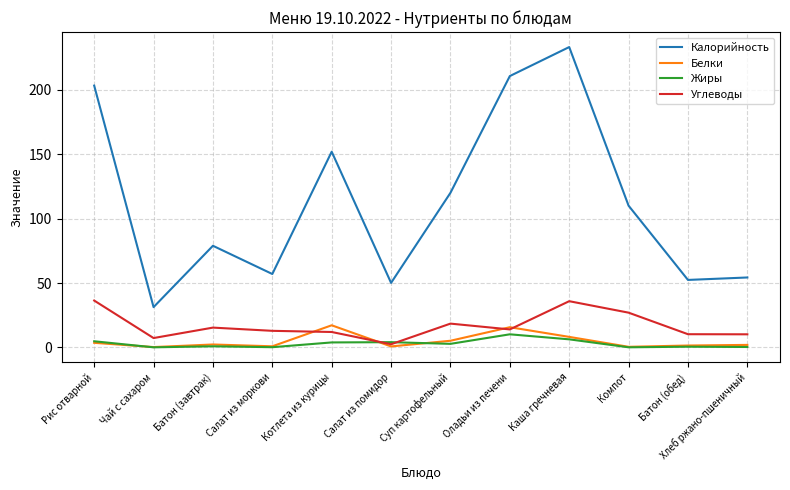

What position from the right is Хлеб ржано-пшеничный?

1